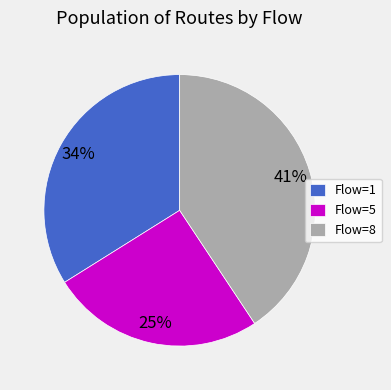

To the nearest percent, what percentage of the pie is Flow=8?

41%